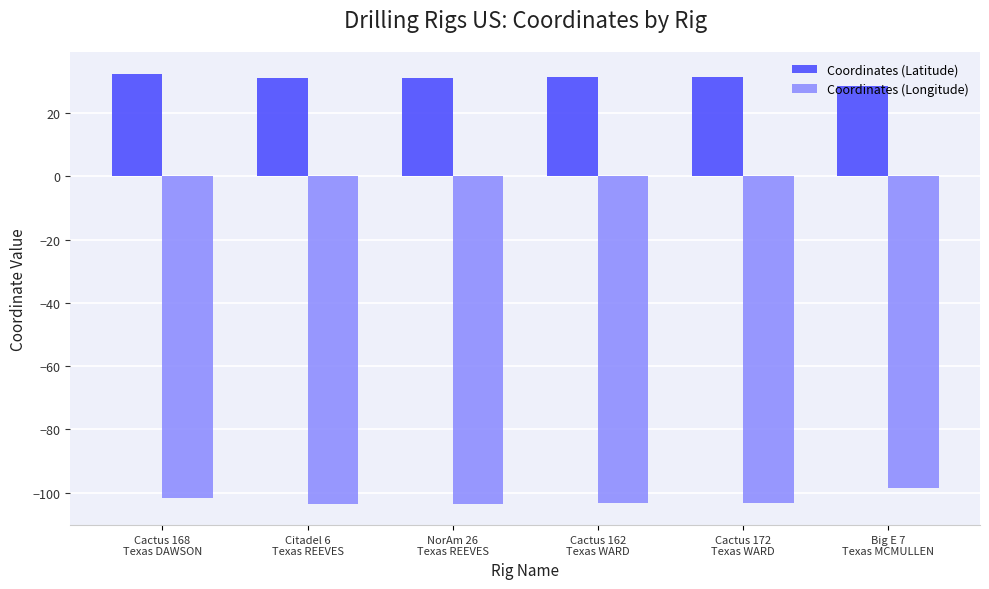

What is the label of the 1st bar from the left?

Cactus 168
Texas DAWSON